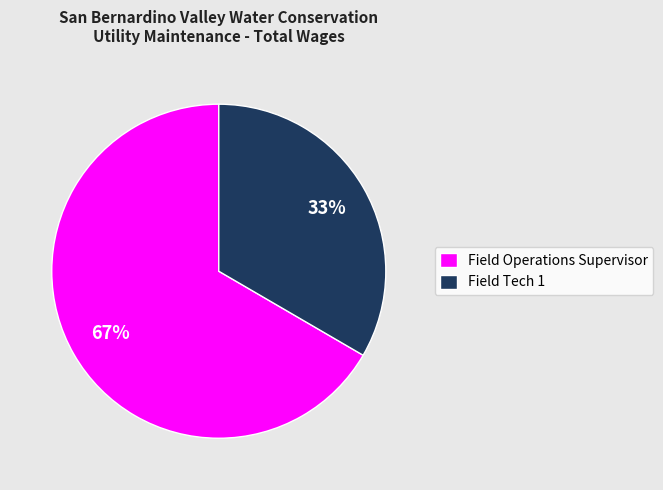

What is the ratio of the value at Field Operations Supervisor to the value at Field Tech 1?

2.0